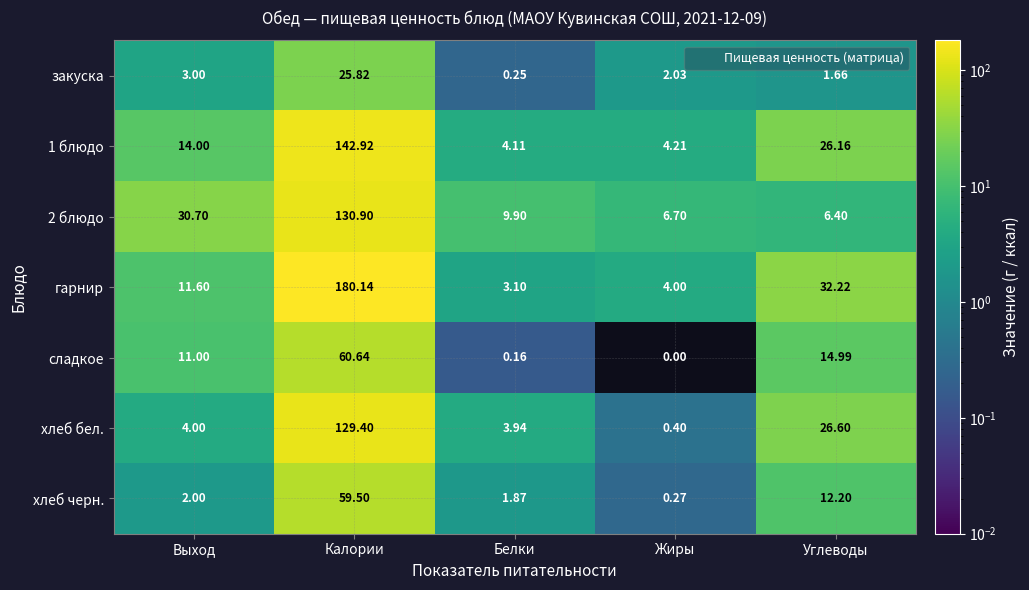

At Углеводы, list the series in order from smallest to largest.

закуска, 2 блюдо, хлеб черн., сладкое, 1 блюдо, хлеб бел., гарнир